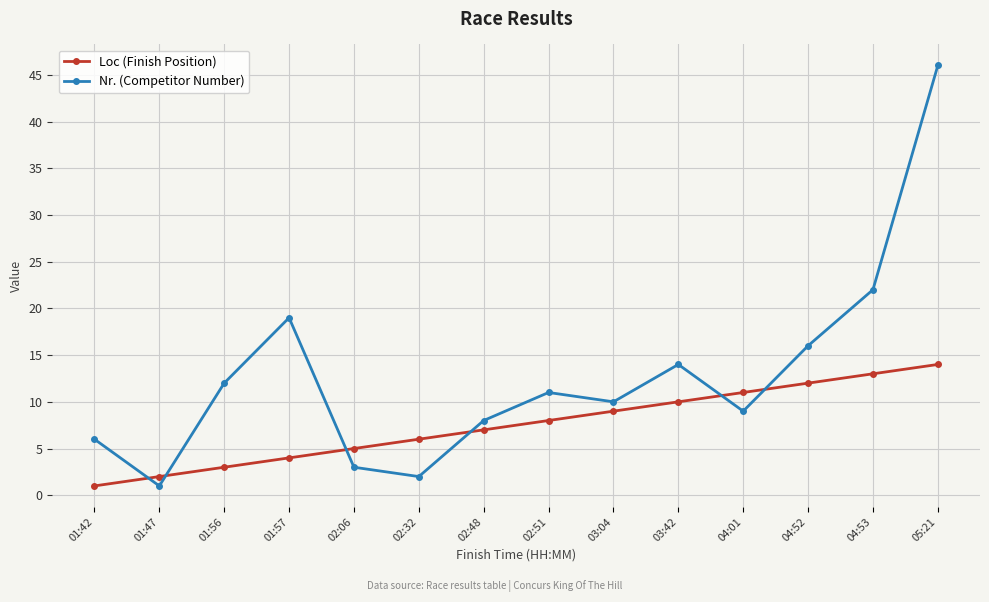

Does the chart display data point markers on the line(s)?

Yes